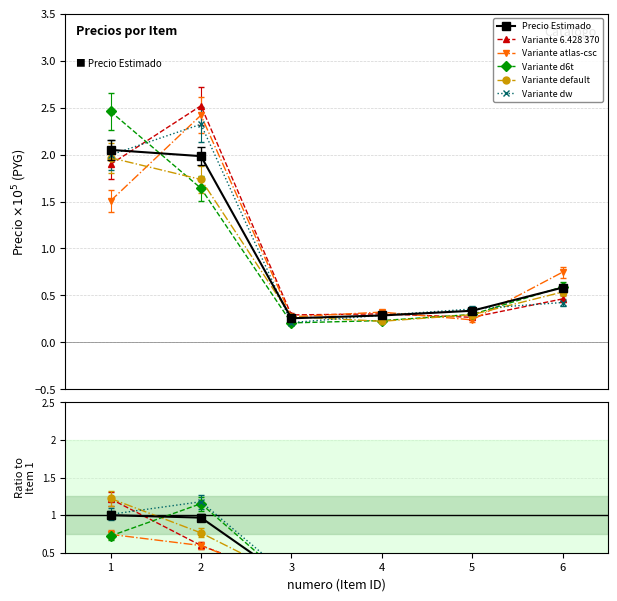

The chart shows a value of 0.6 at 6. True or false?

True